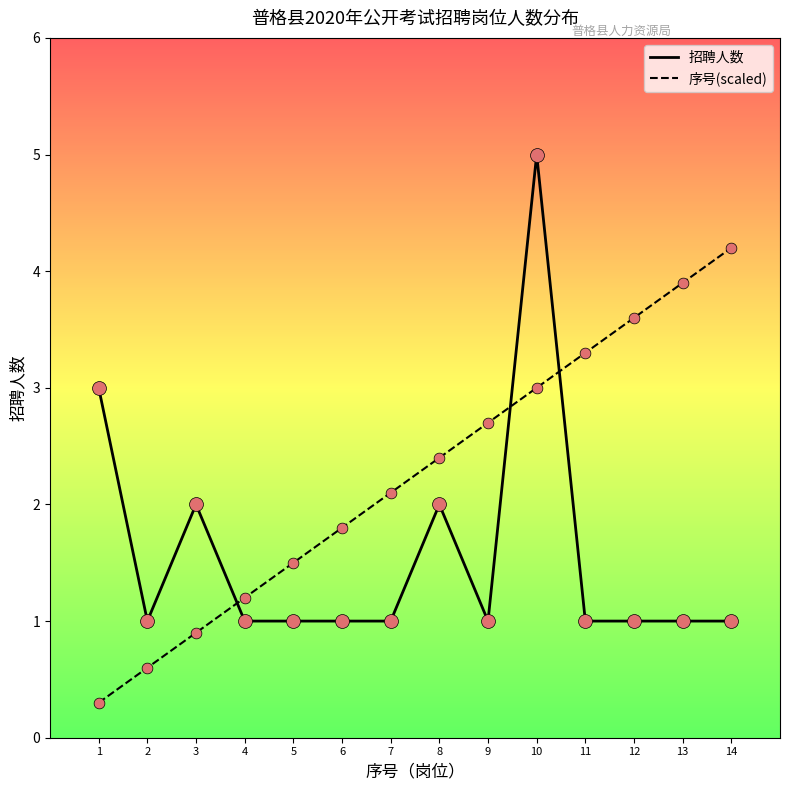

What is the total value across all series at 10?

8.0